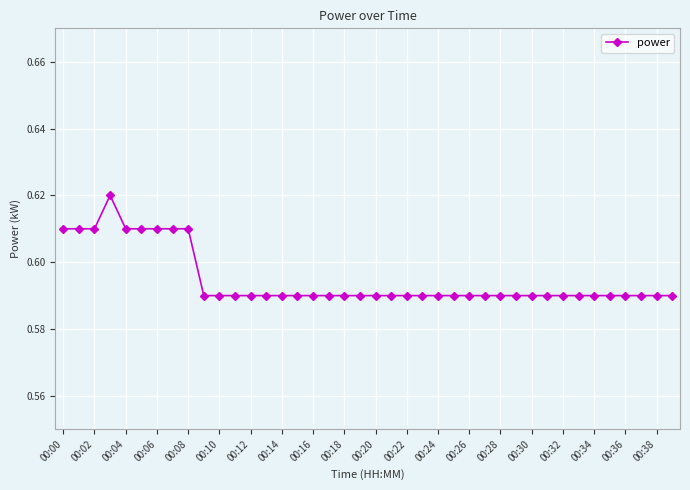

How many values are between 0 and 1?

40